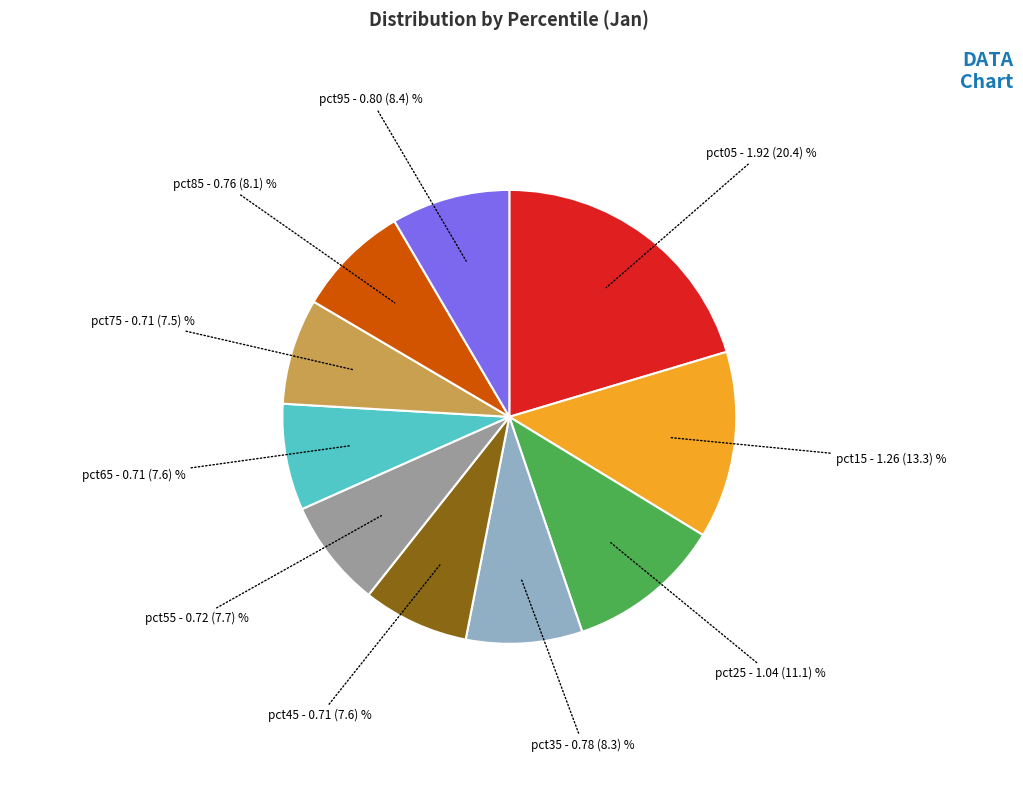

Does any single category account for the majority?

No